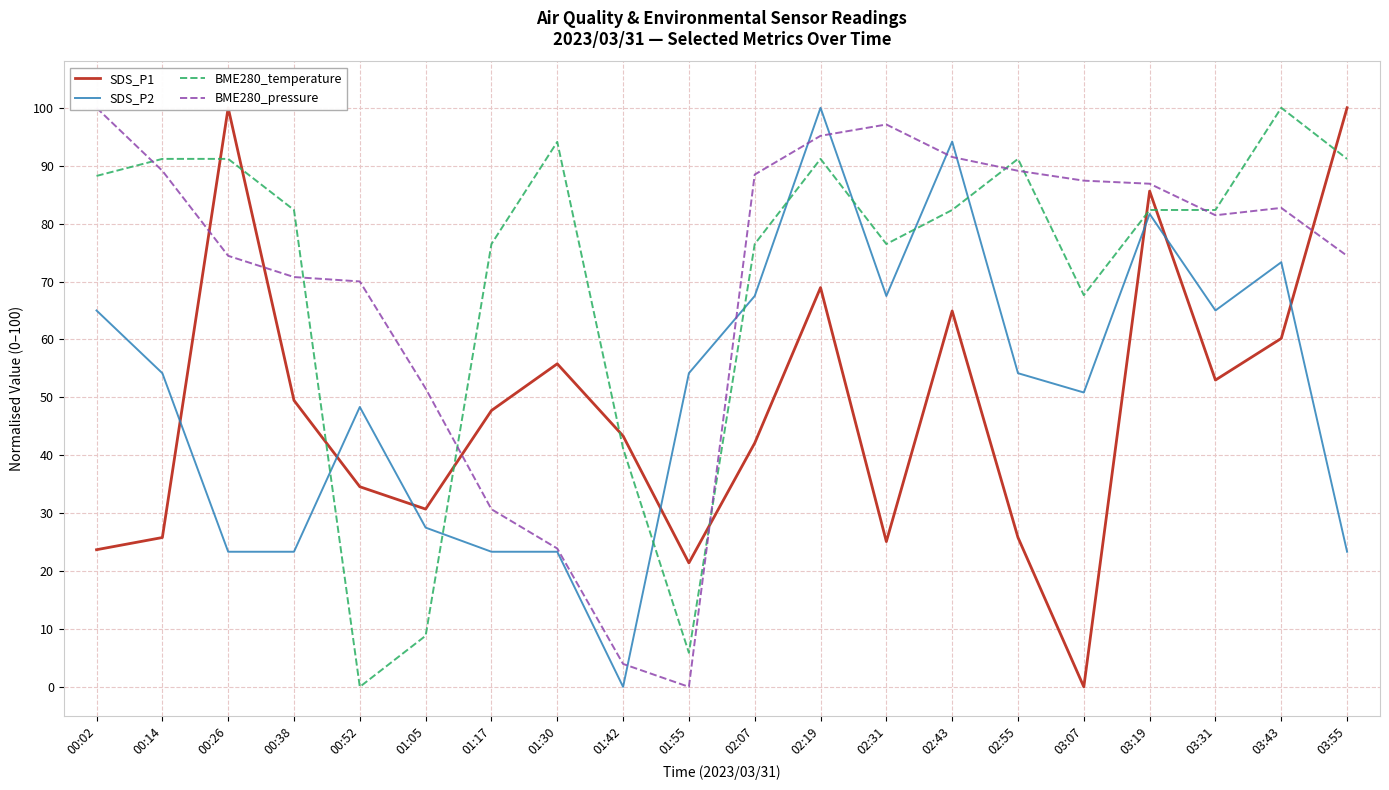

What is the average value of the BME280_pressure series?

69.4